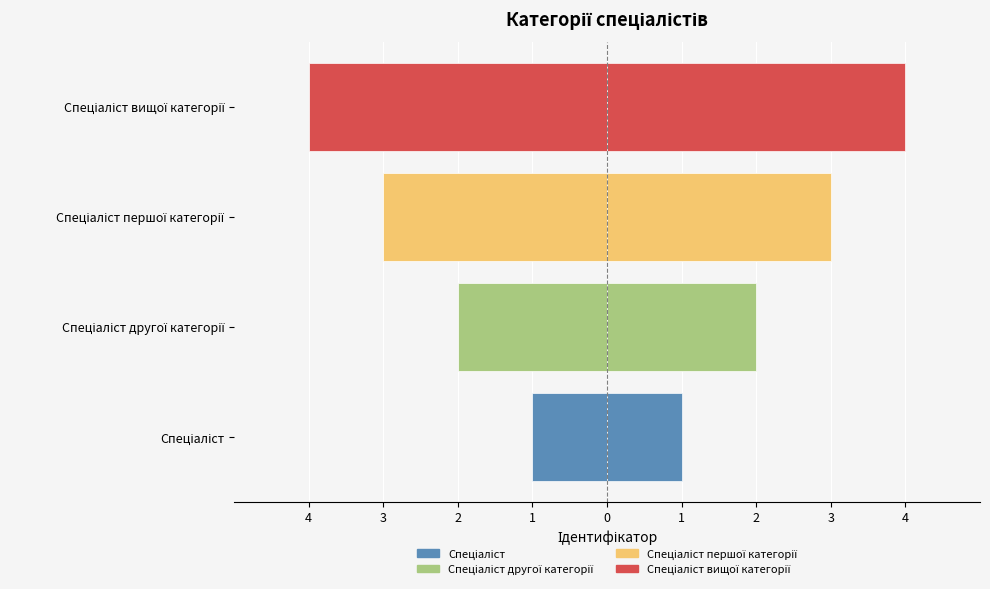

What is the label of the 3rd bar from the right?

Спеціаліст другої категорії